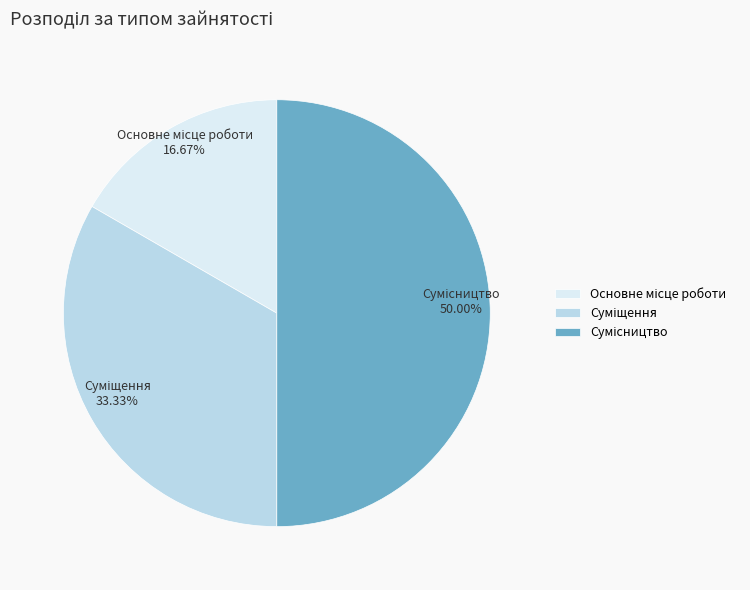

Is Основне місце роботи the majority of the pie?

No